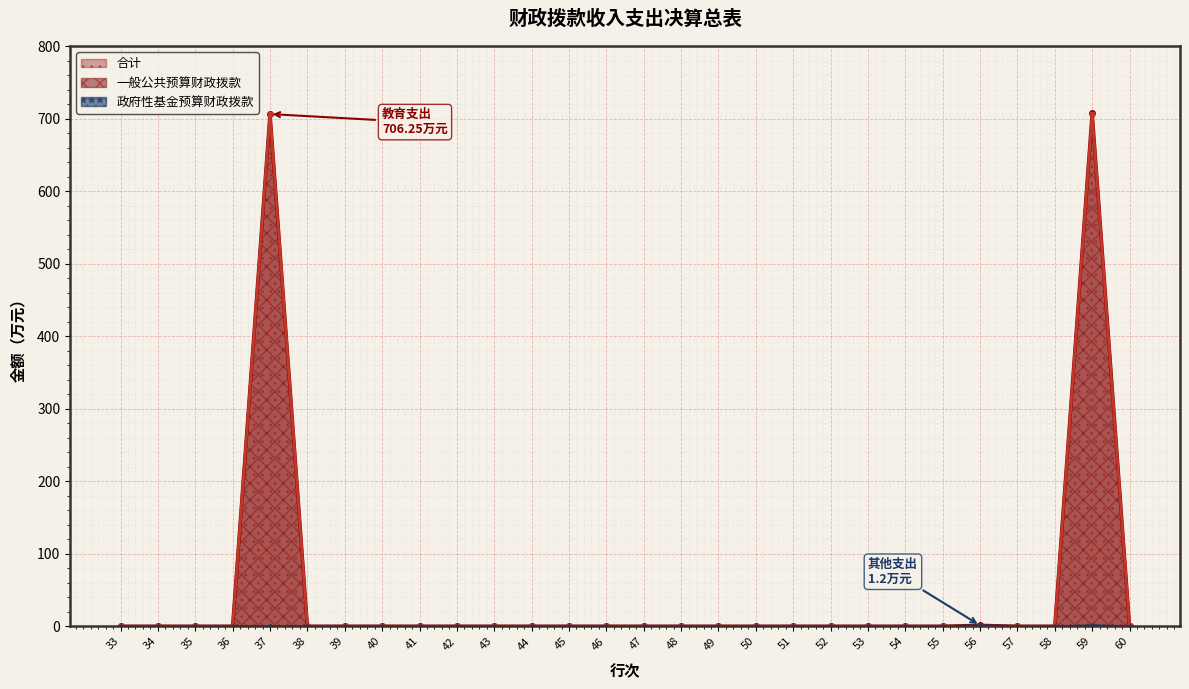

True or false: 一般公共预算财政拨款 has more than 2 interior local peaks.

False